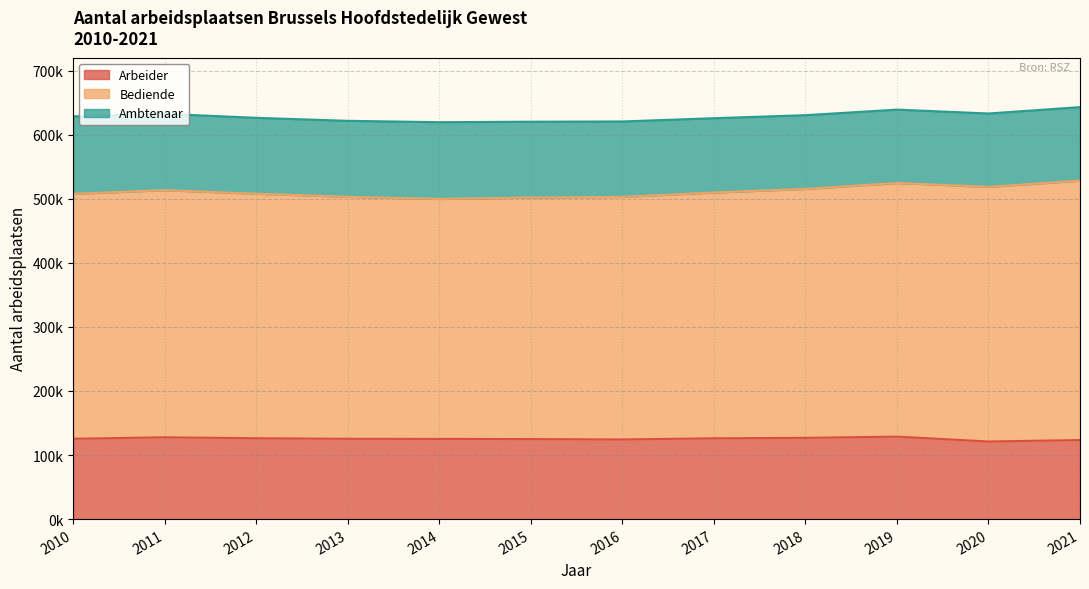

True or false: Ambtenaar and Bediende intersect in this chart.

False